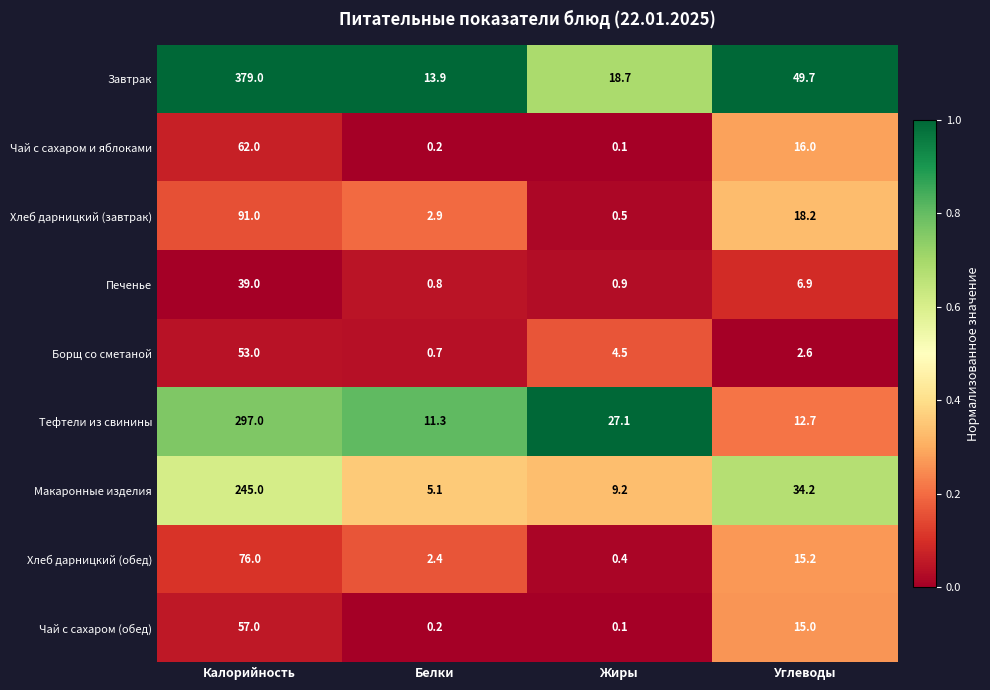

What is the sum of the Хлеб дарницкий (завтрак) values at Белки and Калорийность?

93.9